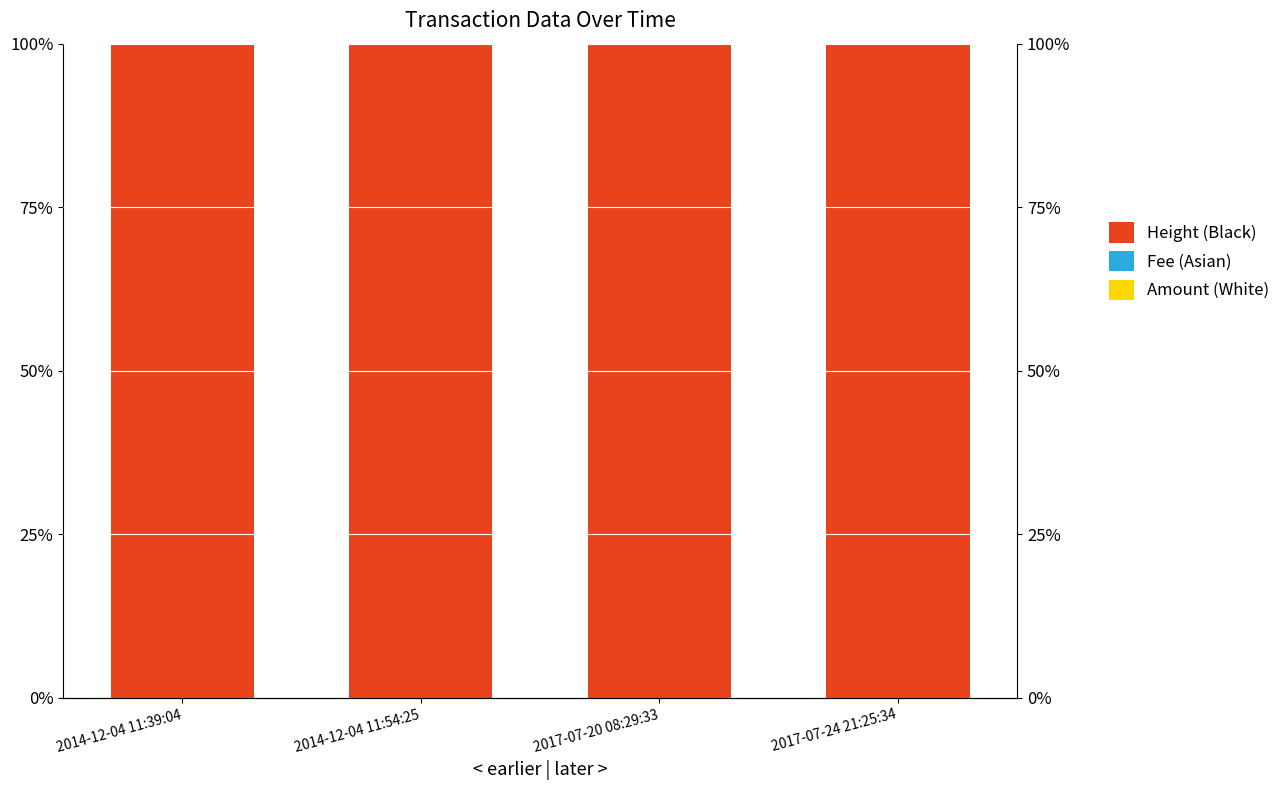

At how many categories does at least one series exceed 6?

4